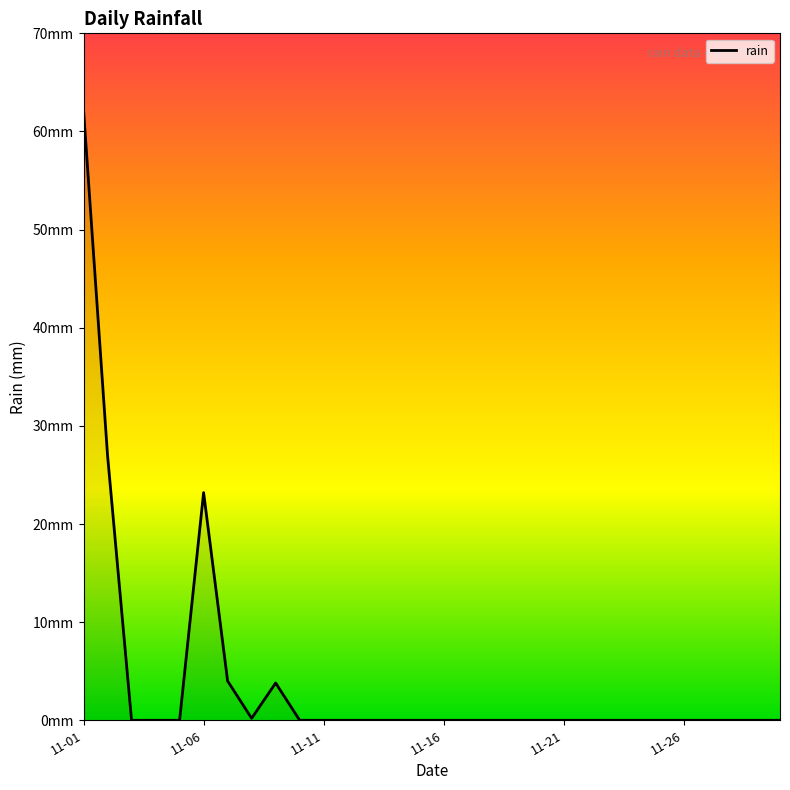

Does the chart display data point markers on the line(s)?

No